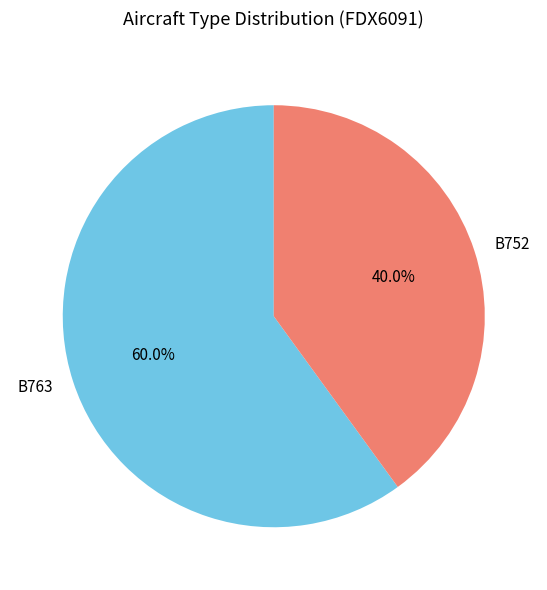

Which category accounts for the majority?

B763